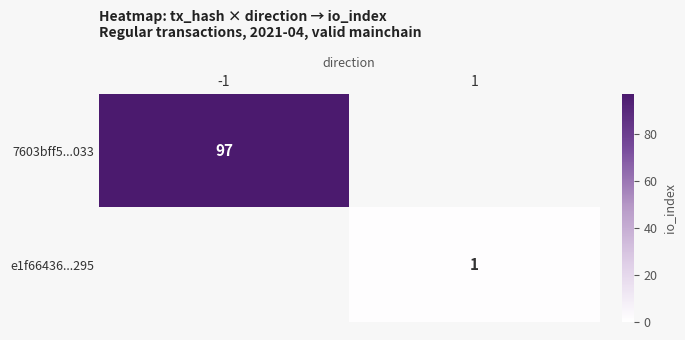

Is it true that 7603bff5...033 equals 97 at -1?

True